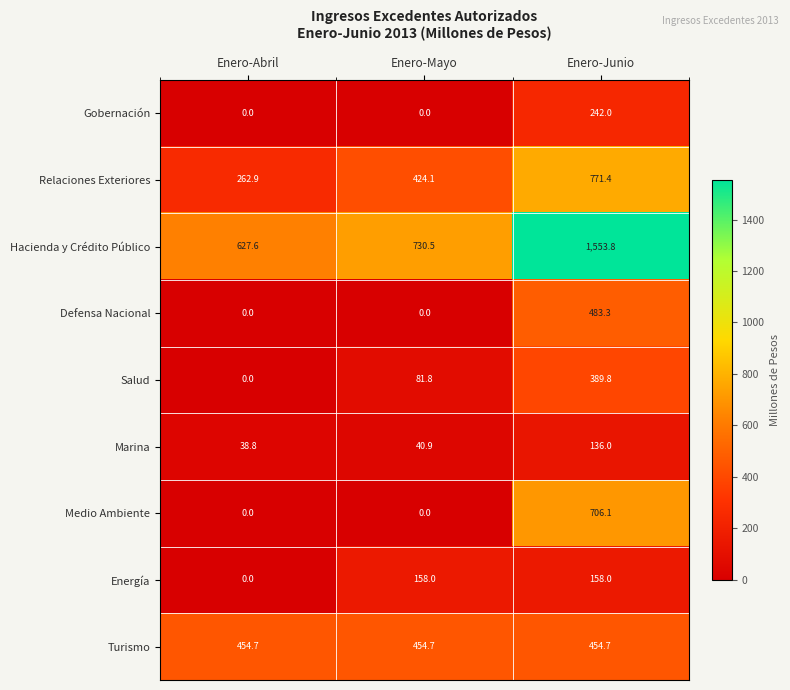

Reading left to right, transcribe all the data shown in this chart.

Gobernación: Enero-Abril=0.0	Enero-Mayo=0.0	Enero-Junio=242.0
Relaciones Exteriores: Enero-Abril=262.9	Enero-Mayo=424.1	Enero-Junio=771.4
Hacienda y Crédito Público: Enero-Abril=627.6	Enero-Mayo=730.5	Enero-Junio=1553.8
Defensa Nacional: Enero-Abril=0.0	Enero-Mayo=0.0	Enero-Junio=483.3
Salud: Enero-Abril=0.0	Enero-Mayo=81.8	Enero-Junio=389.8
Marina: Enero-Abril=38.8	Enero-Mayo=40.9	Enero-Junio=136.0
Medio Ambiente: Enero-Abril=0.0	Enero-Mayo=0.0	Enero-Junio=706.1
Energía: Enero-Abril=0.0	Enero-Mayo=158.0	Enero-Junio=158.0
Turismo: Enero-Abril=454.7	Enero-Mayo=454.7	Enero-Junio=454.7